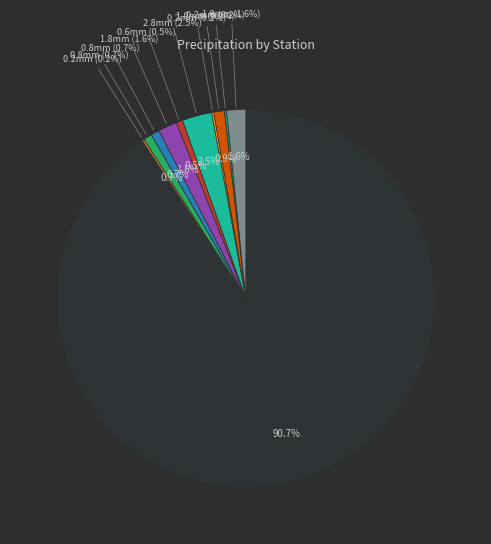

The Eboli-Improsta 17 slice represents 1% of the pie. True or false?

False